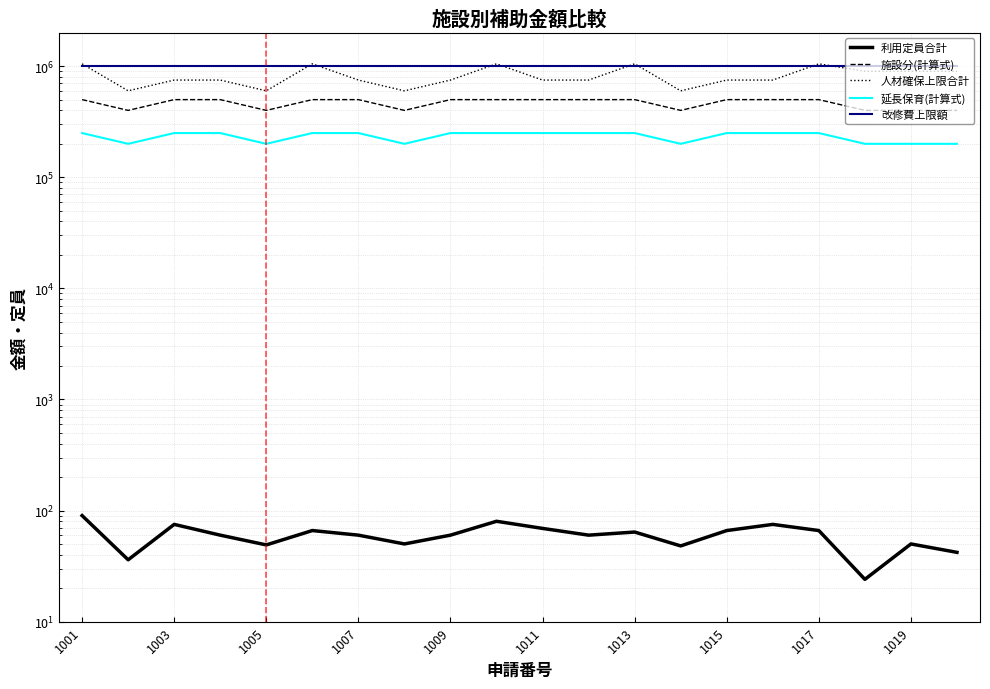

What is the label of the 3rd point from the left?

1003